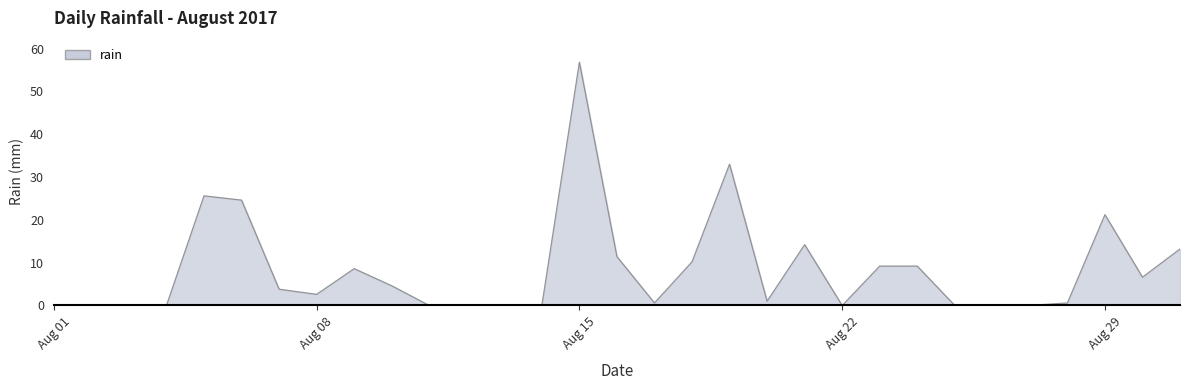

What is the sum of all values?

257.2